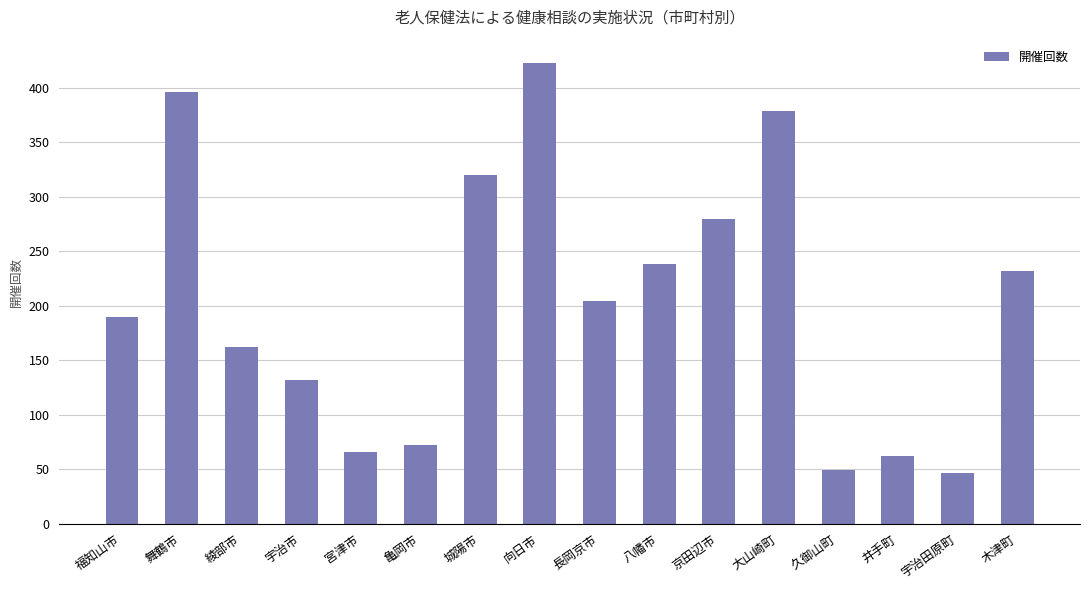

What is the smallest value displayed?

47